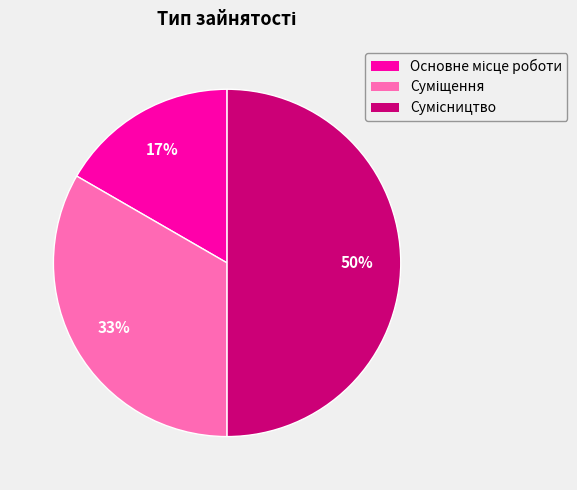

To the nearest percent, what is the difference between the largest and smallest slice percentages?

33%